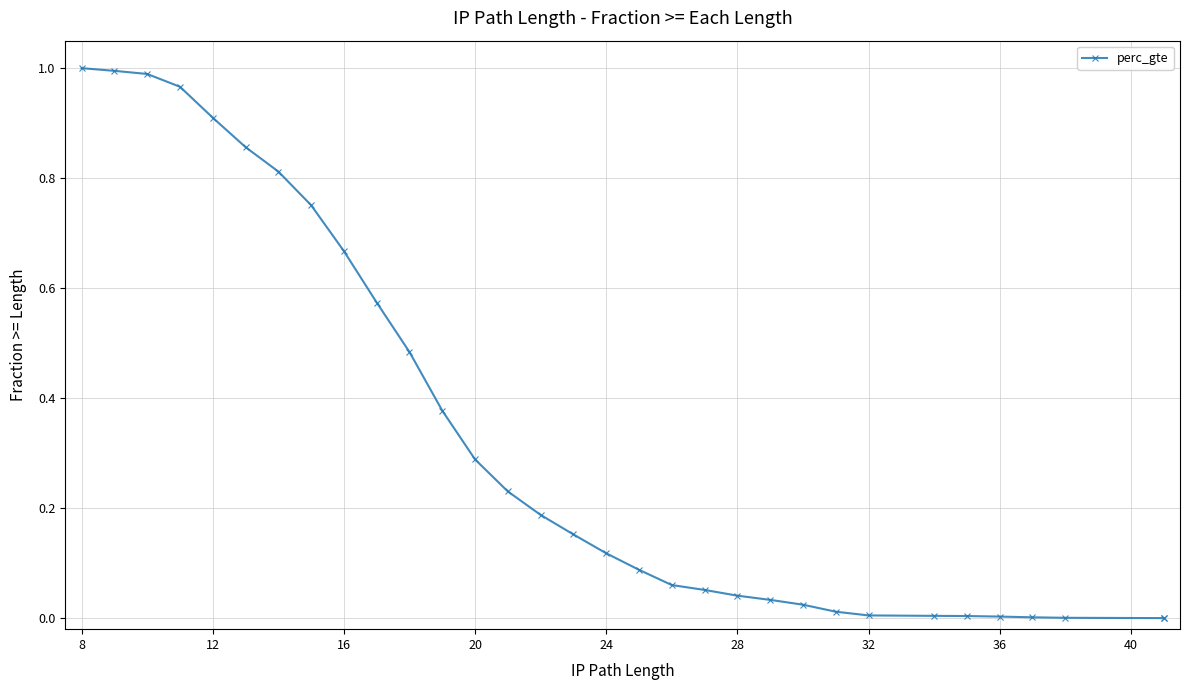

Between 17 and 12, which is larger?

12